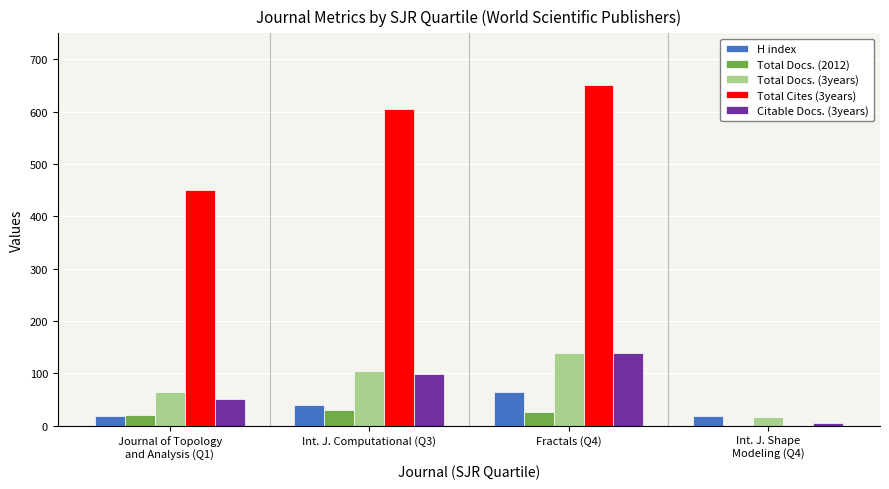

The value of Total Cites (3years) at Int. J. Shape
Modeling (Q4) is 0. True or false?

True